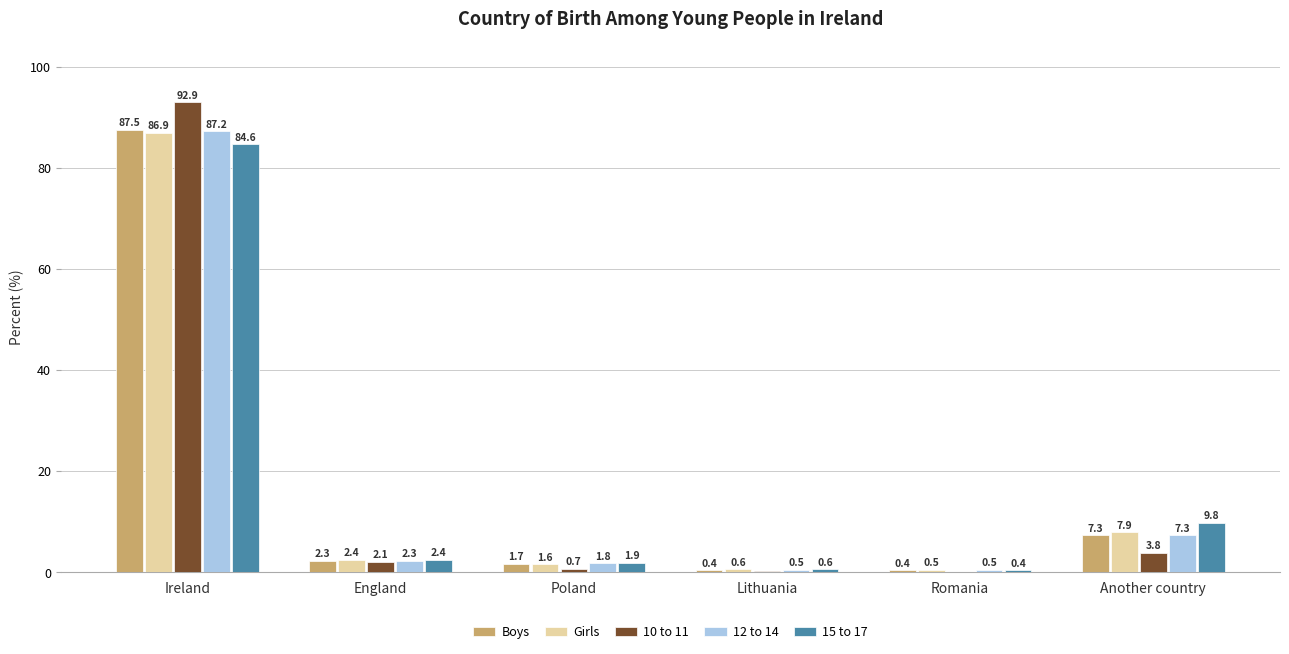

At which category does the chart reach its peak across all series?

Ireland